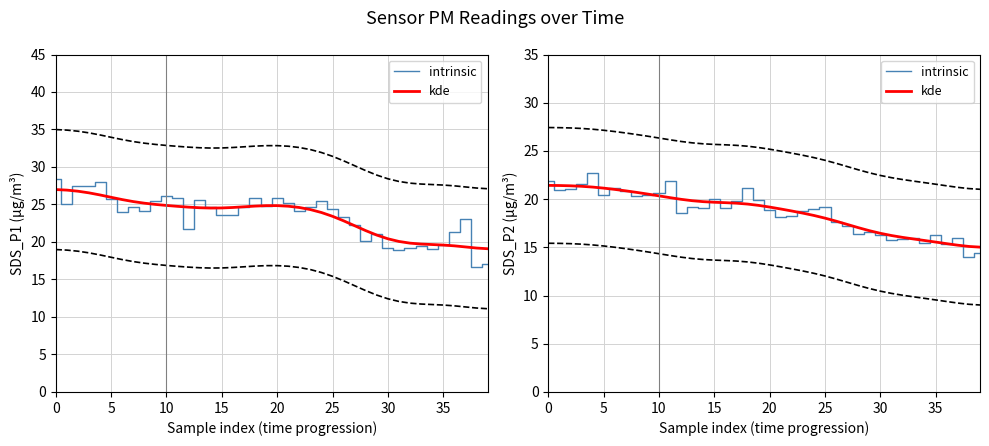

What are all the series names shown in the legend?

intrinsic, kde